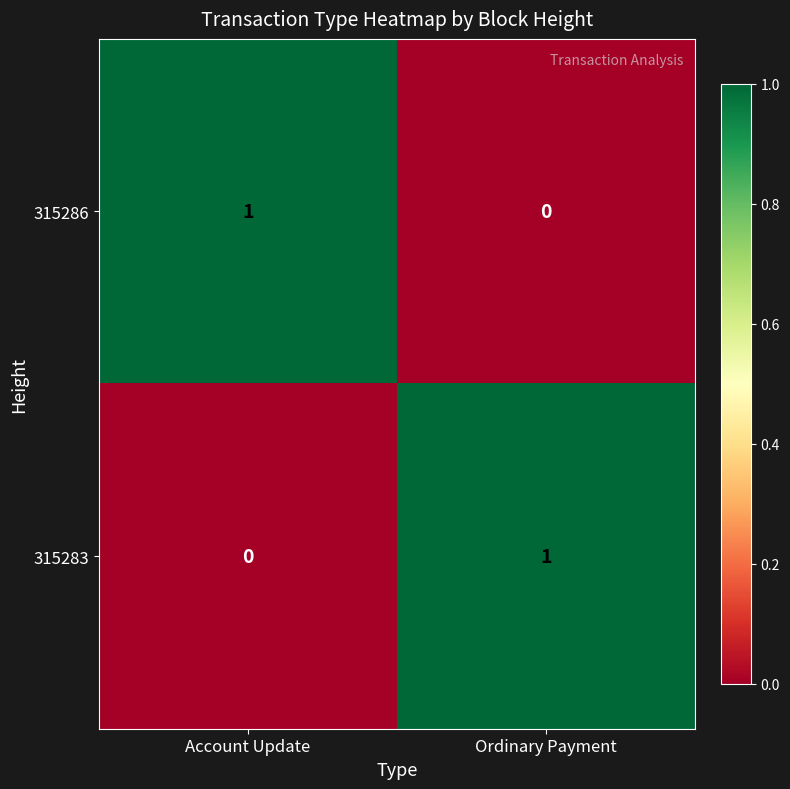

Is it true that 315283 equals 0 at Ordinary Payment?

False